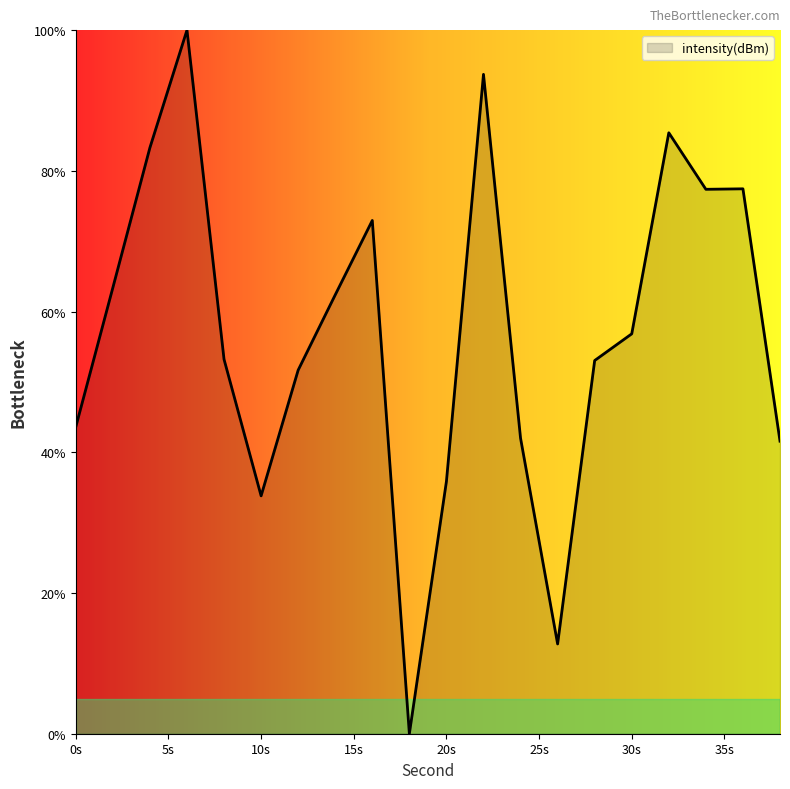

What is the greatest value displayed?

100.0